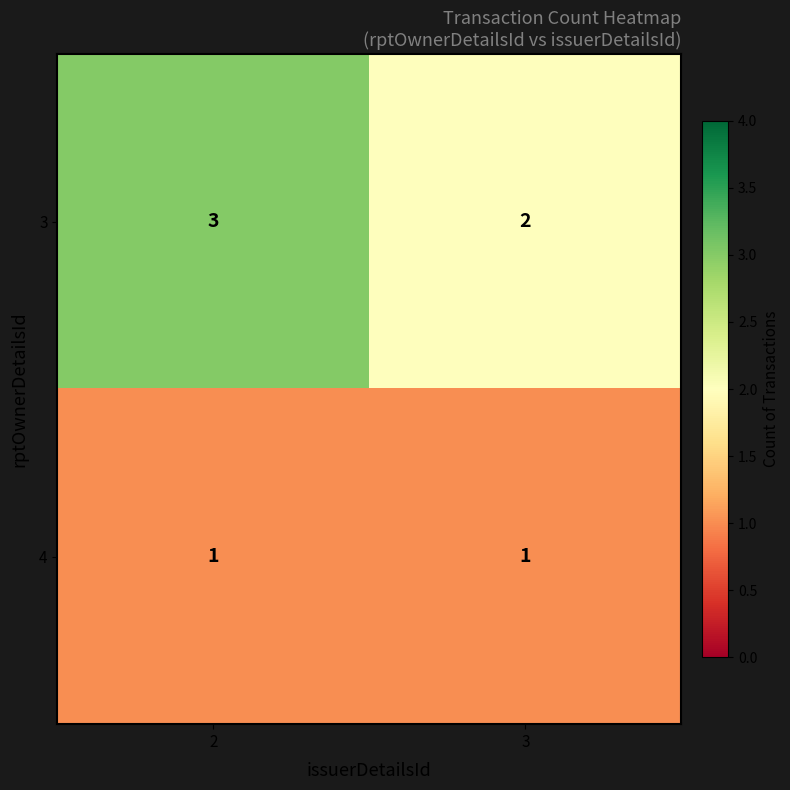

What is the total value across all series at 2?

4